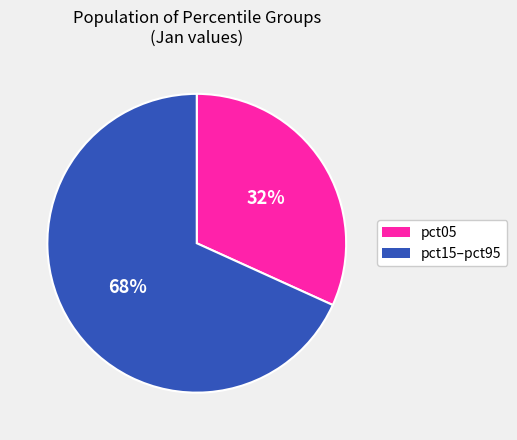

To the nearest percent, what is the difference between the largest and smallest slice percentages?

36%